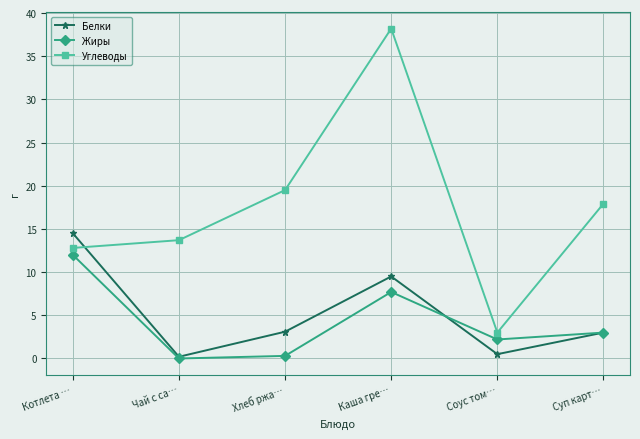

At which label is Белки closest to 7?

Каша гре…